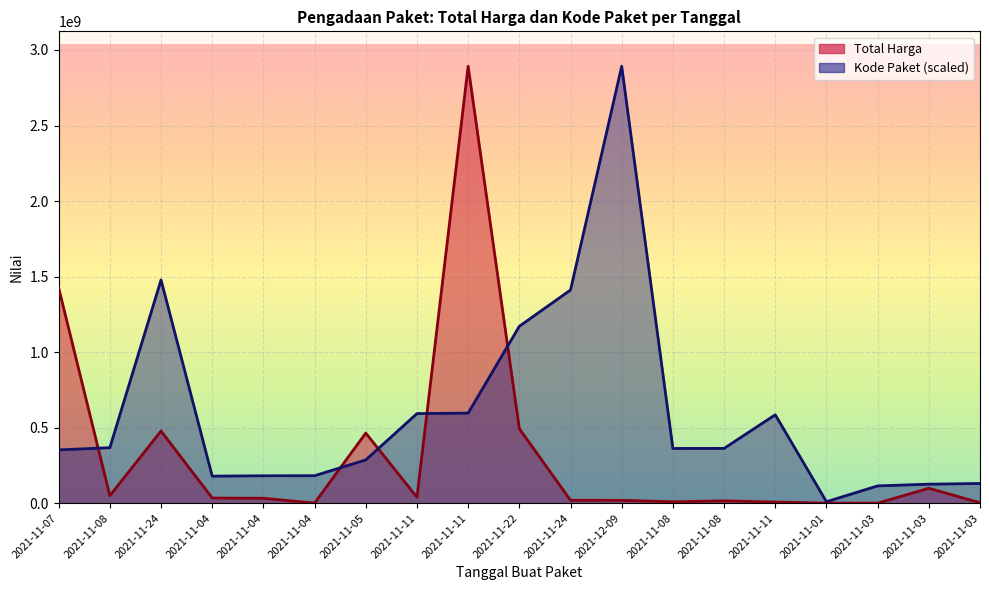

At which category does the chart reach its minimum across all series?

2021-11-03